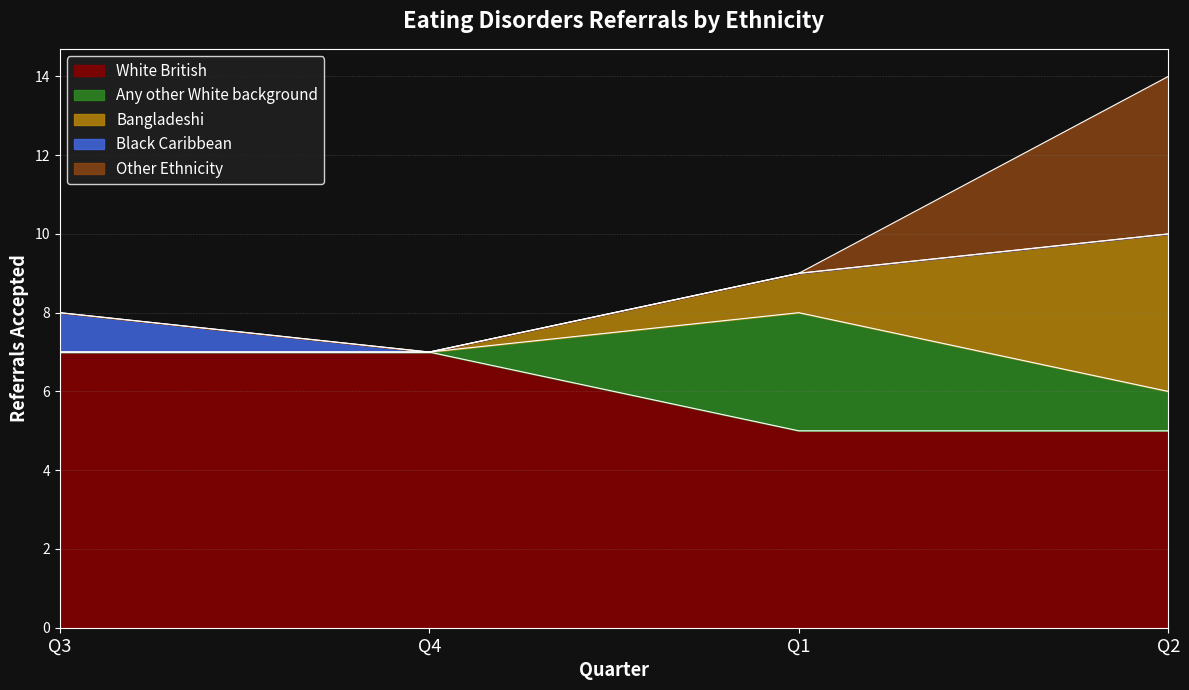

At Q2, list the series in order from largest to smallest.

White British, Bangladeshi, Other Ethnicity, Any other White background, Black Caribbean